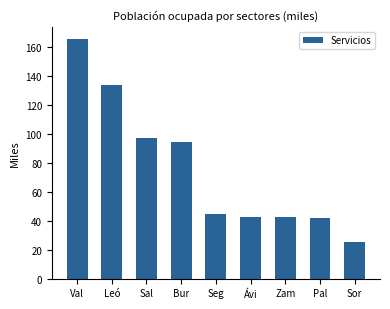

Approximately how many times larger is the value at Seg compared to Zam?

1.0